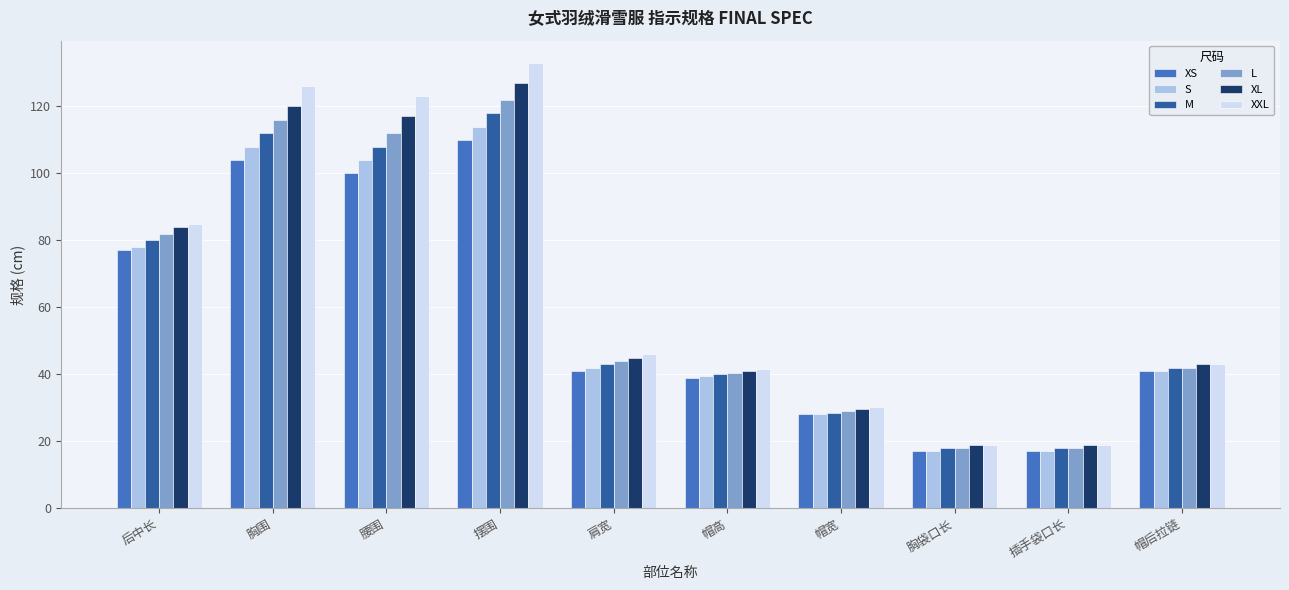

What is the maximum value for M?

118.0